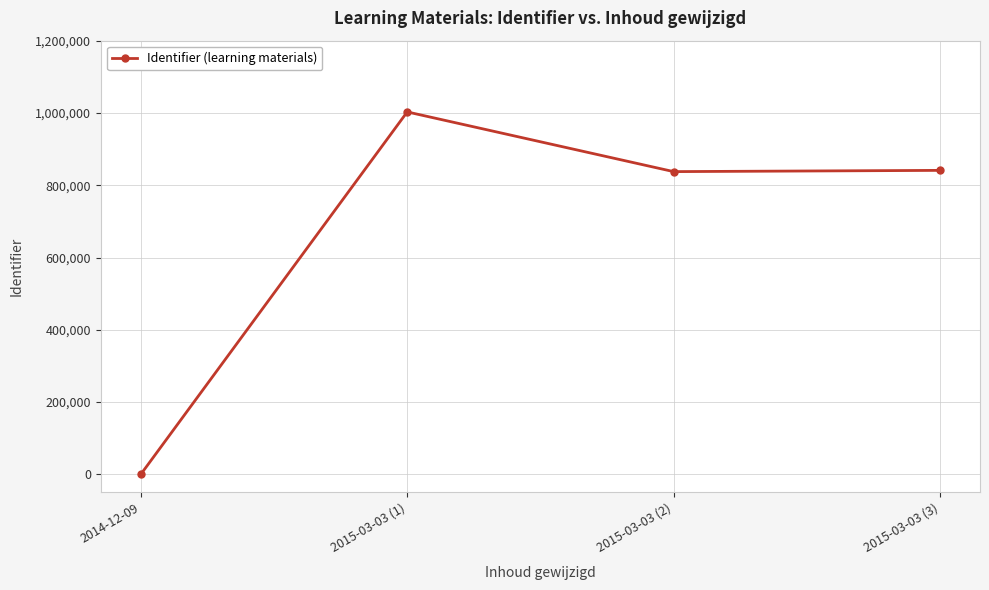

What is the greatest value displayed?

1002846